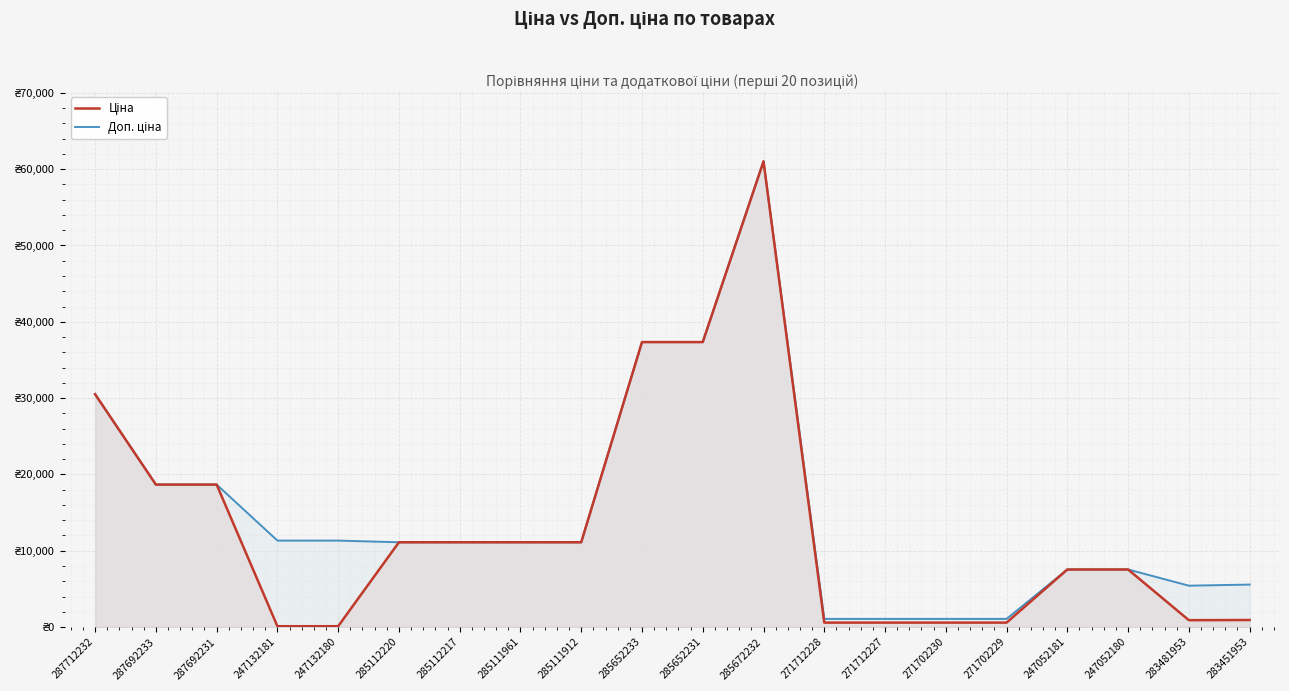

The Ціна series shows 14814.9 at 285112220. True or false?

False